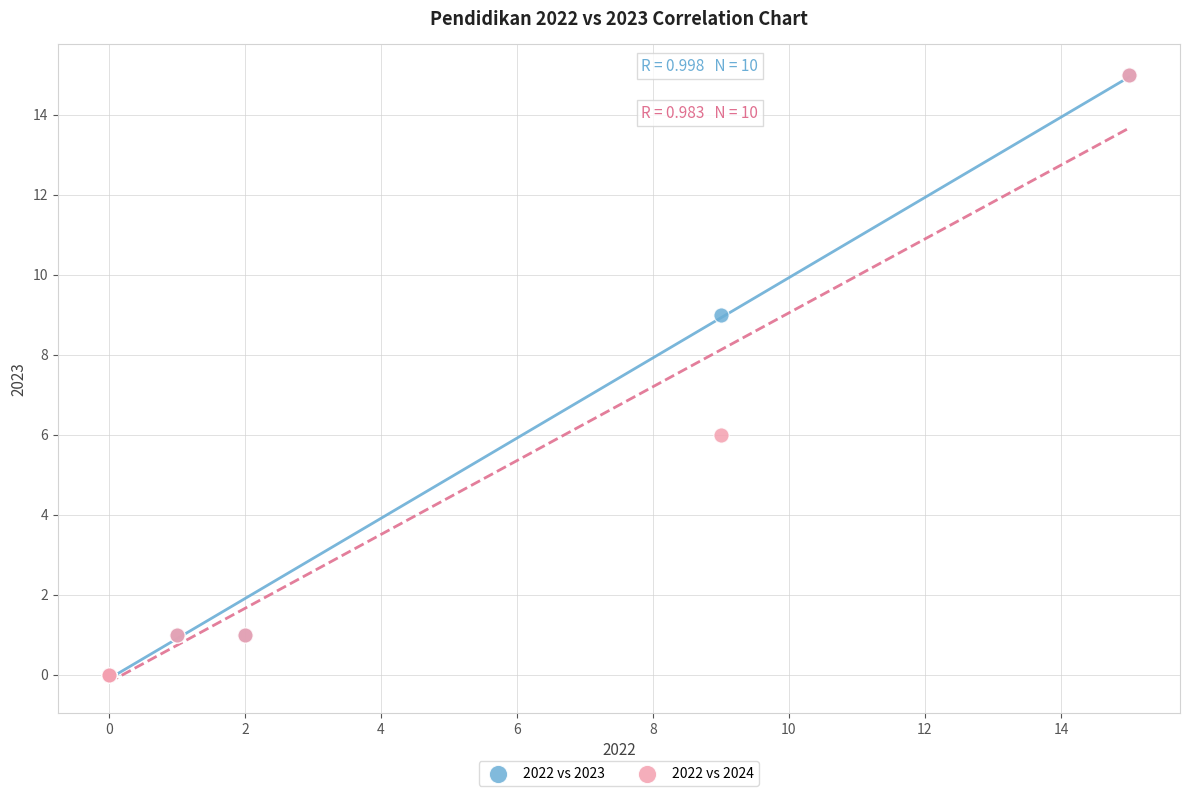

Across all series, what Y value is closest to 7?

6